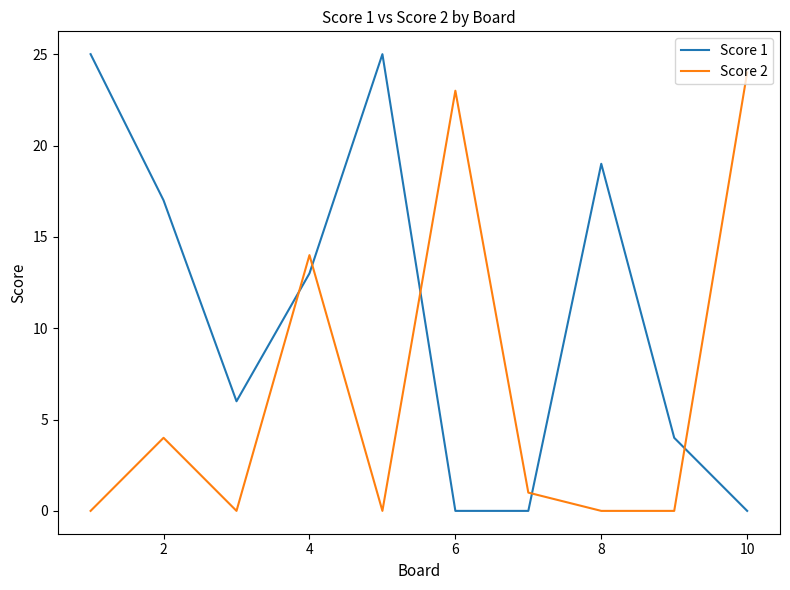

List the series in order of their overall mean, lowest first.

Score 2, Score 1